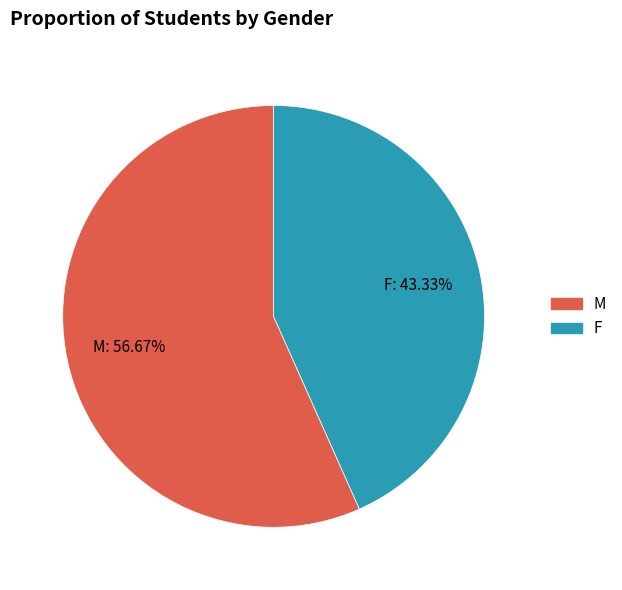

To the nearest percent, what percentage of the pie is F?

43%